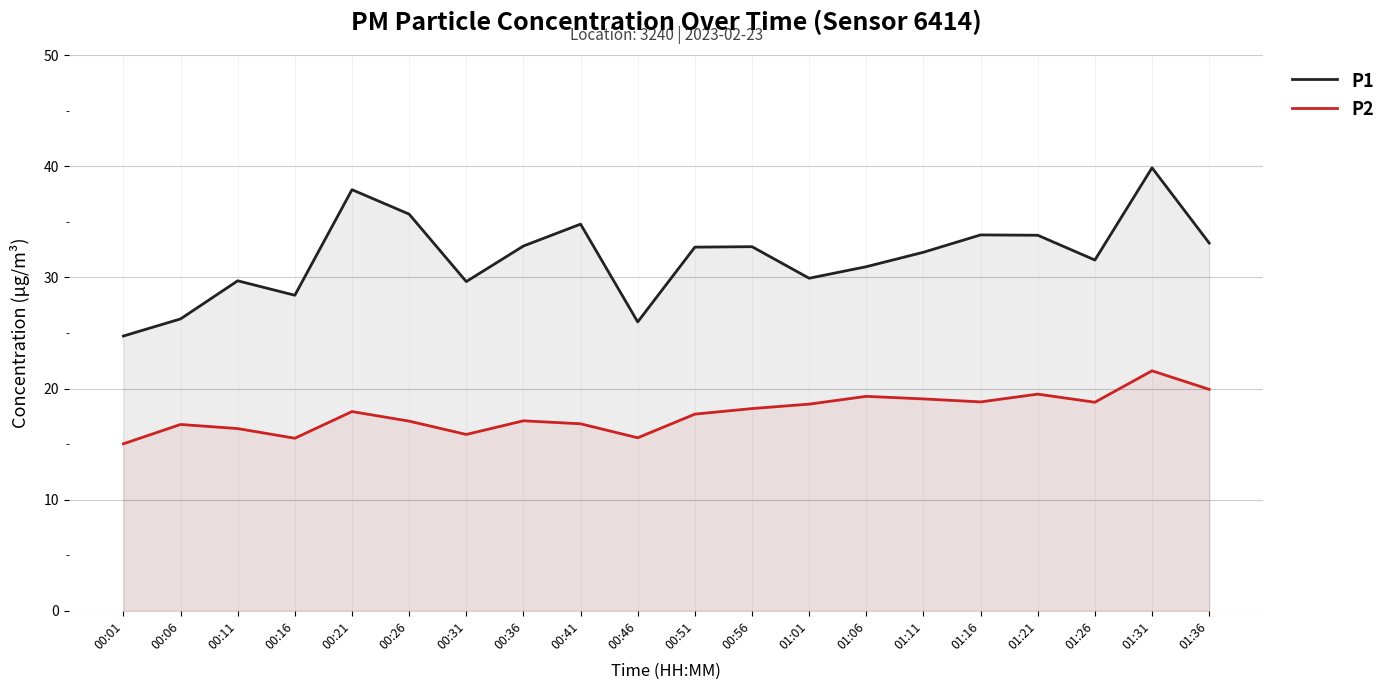

True or false: P1 and P2 intersect in this chart.

False